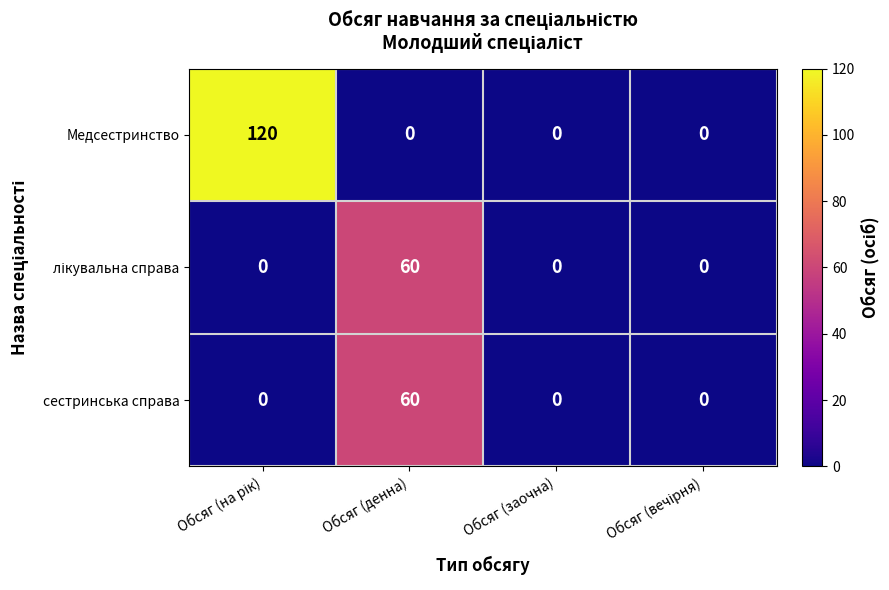

How many Медсестринство values are between 0 and 120?

4